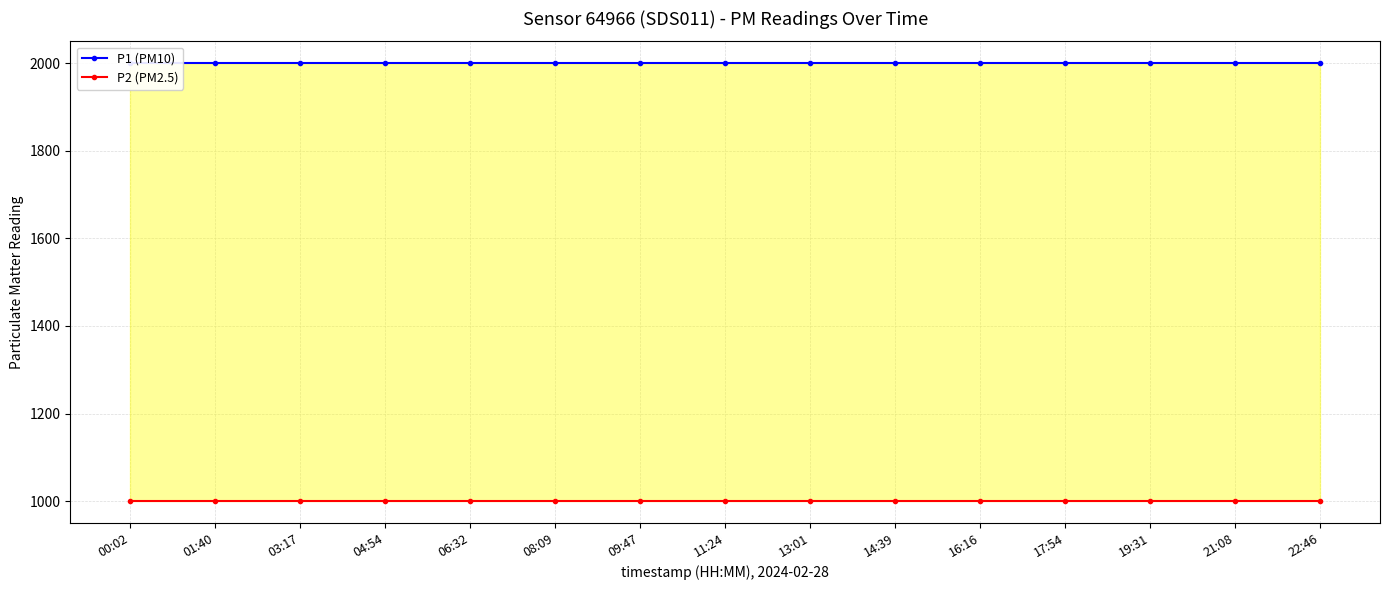

What is the value of the P1 (PM10) point at the 3rd from the left?

1999.9